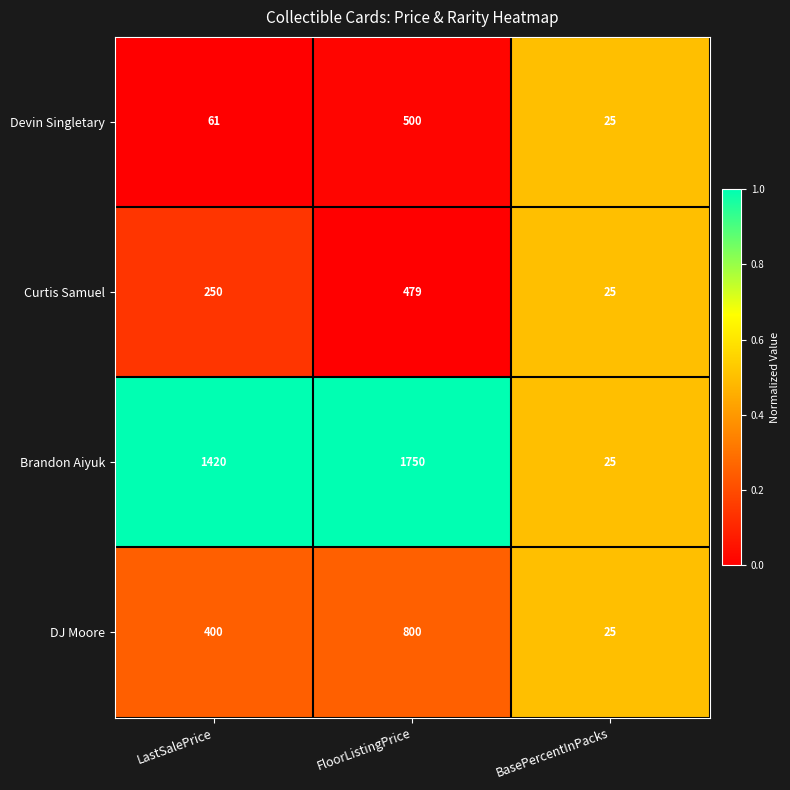

At which label is Devin Singletary closest to 262?

LastSalePrice